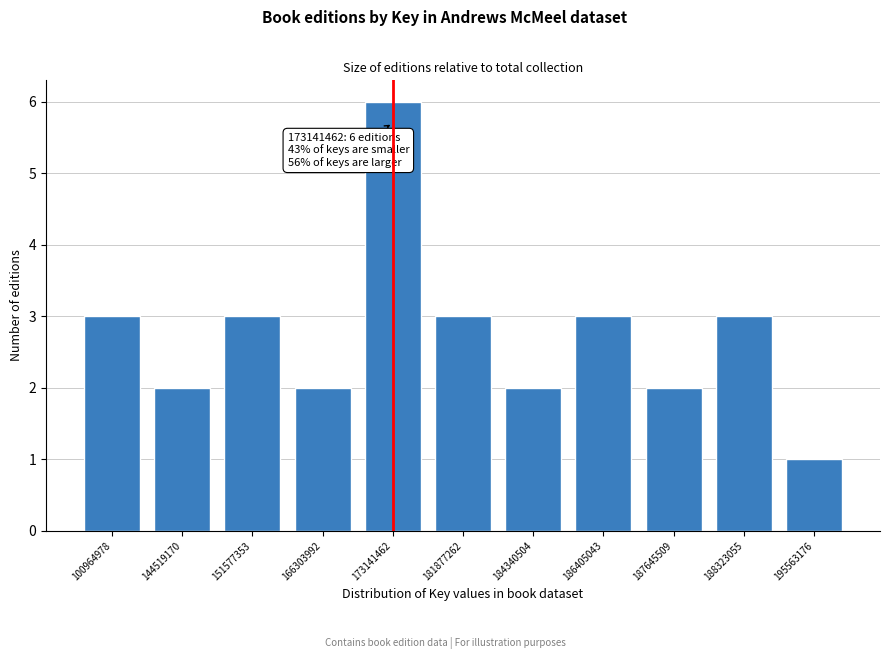

Reading left to right, transcribe all the data shown in this chart.

3	2	3	2	6	3	2	3	2	3	1